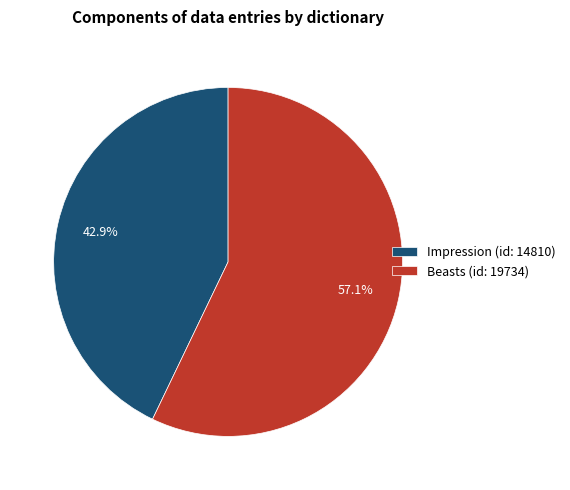

What percentage is the Beasts (id: 19734) slice, to the nearest percent?

57%